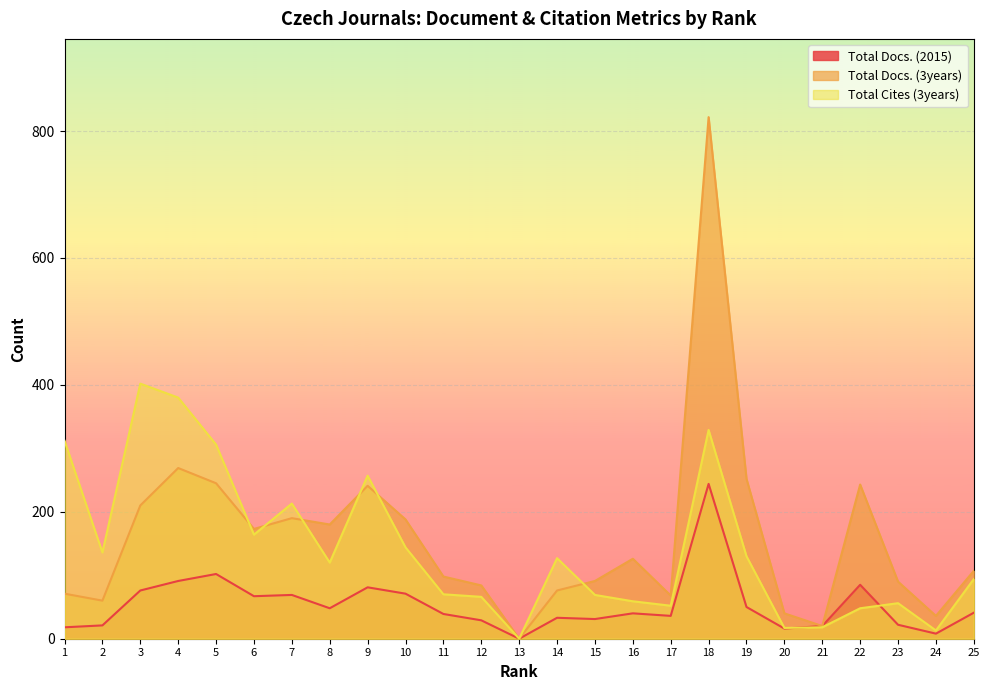

True or false: Total Cites (3years) has a value of 596 at 4.

False